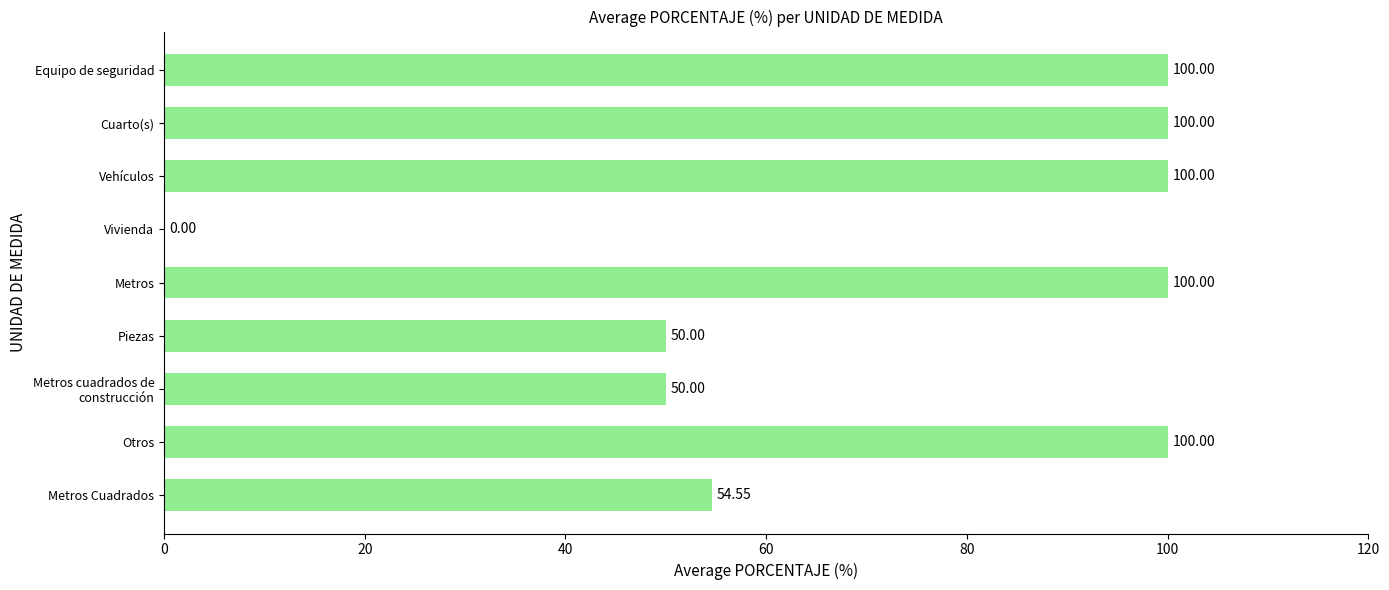

What is the sum of the values at Metros and Equipo de seguridad?

200.0